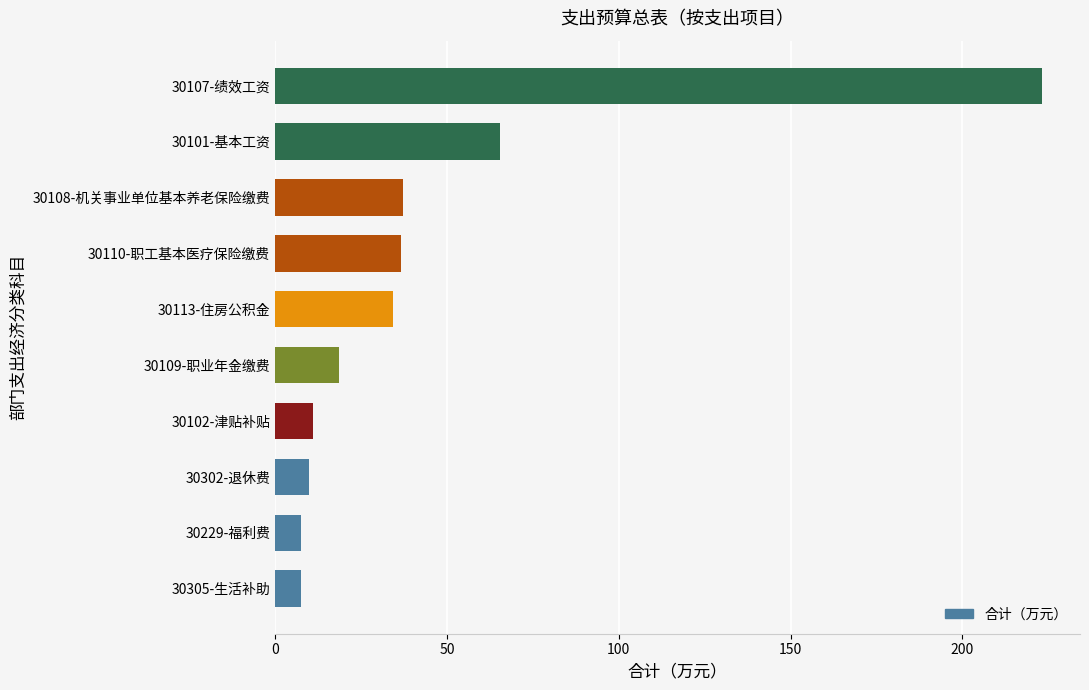

Is it true that the value at 30102-津贴补贴 is 11.0?

True